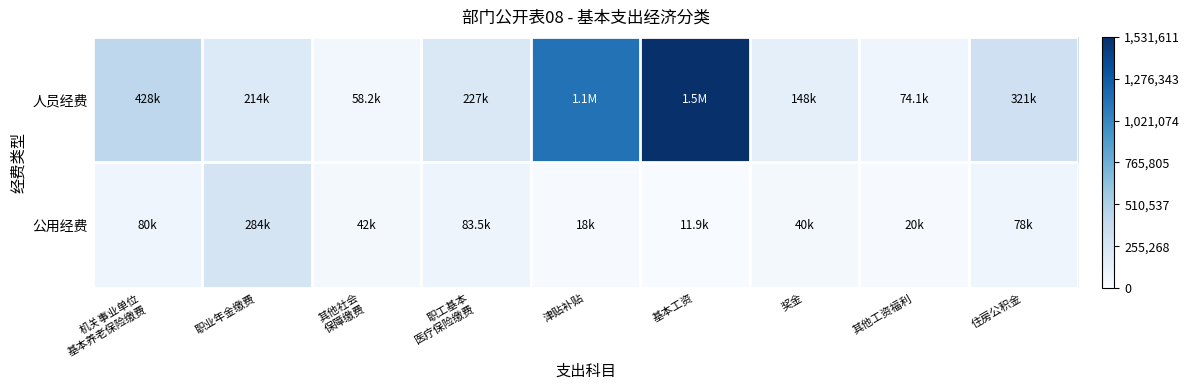

Which series has the widest spread of values?

人员经费